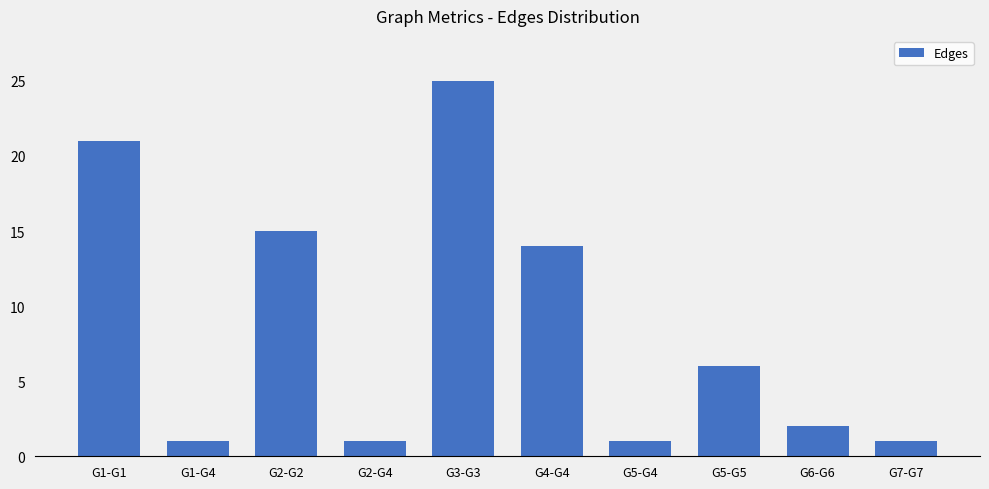

What is the difference between the maximum and minimum values?

24